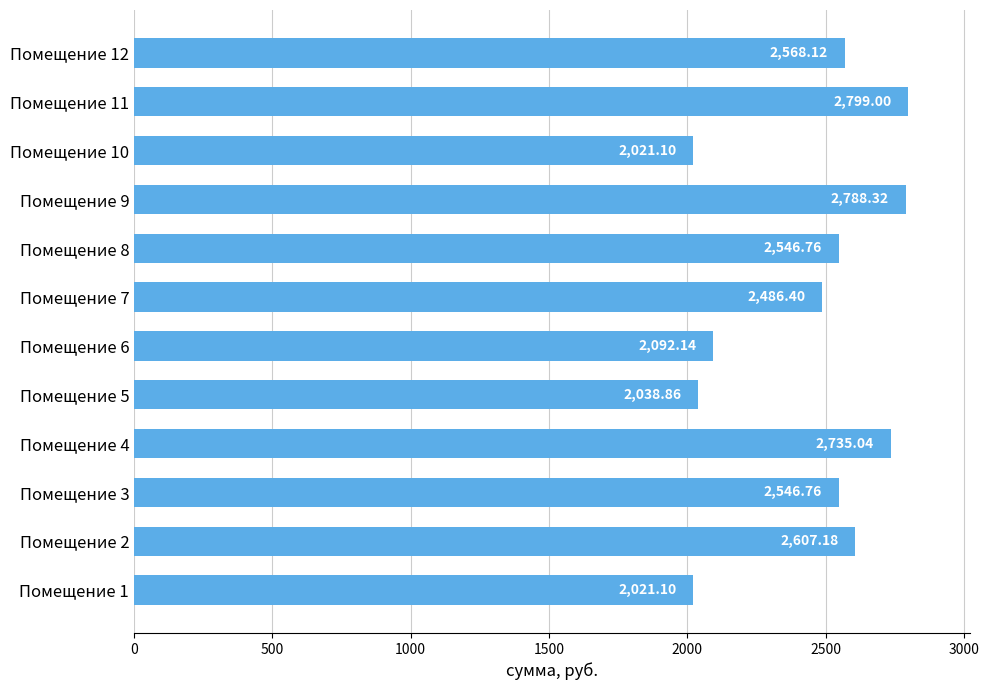

What is the difference between the maximum and second lowest values?

777.9